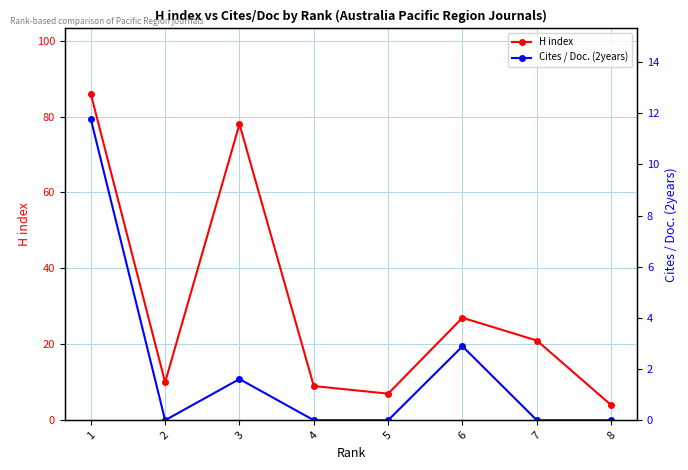

Where is Cites / Doc. (2years) nearest to the value 5?

6